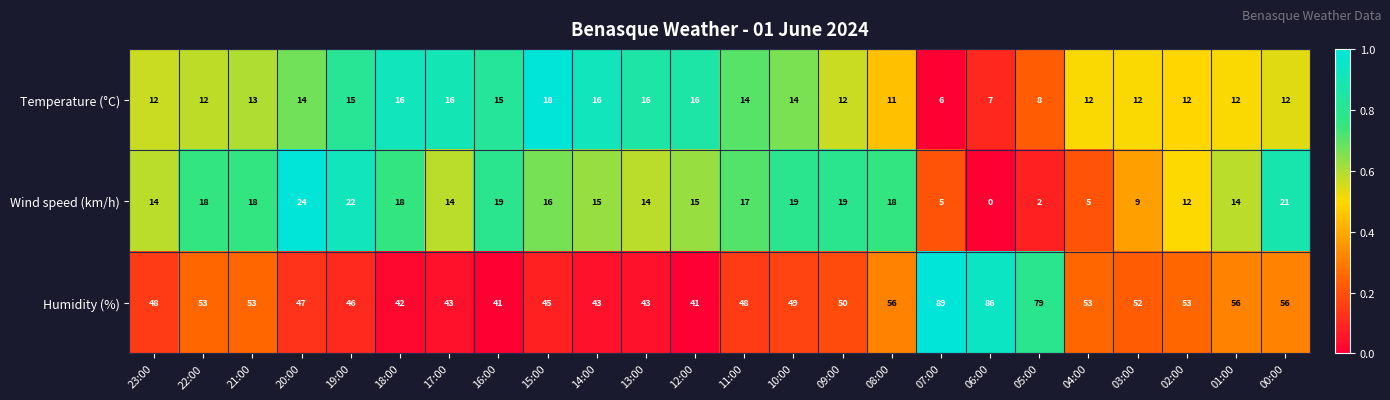

What is the total value across all series at 07:00?

100